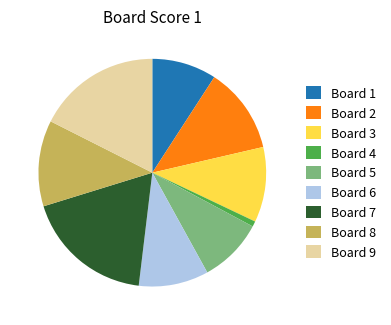

Count the number of slices in the pie.

9